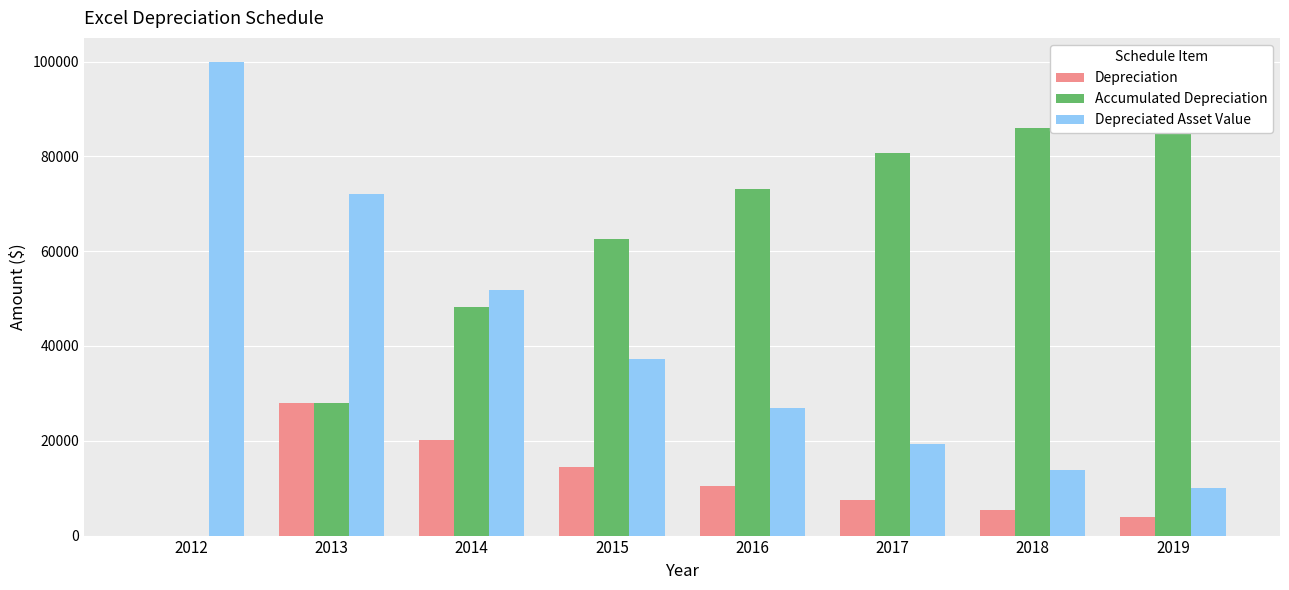

Rank the categories by Depreciated Asset Value value from highest to lowest.

2012, 2013, 2014, 2015, 2016, 2017, 2018, 2019